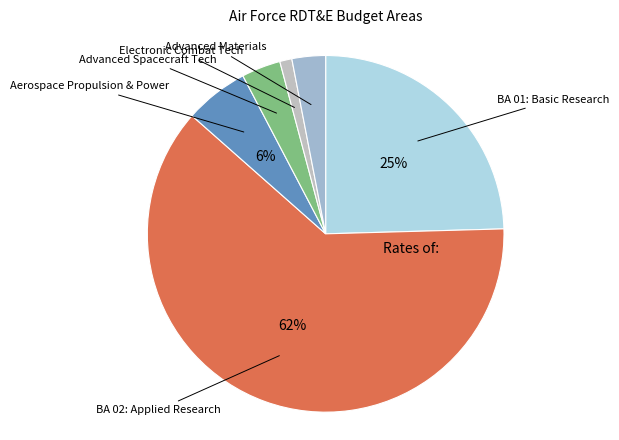

What is the smallest slice in the pie chart?

Electronic Combat Technology